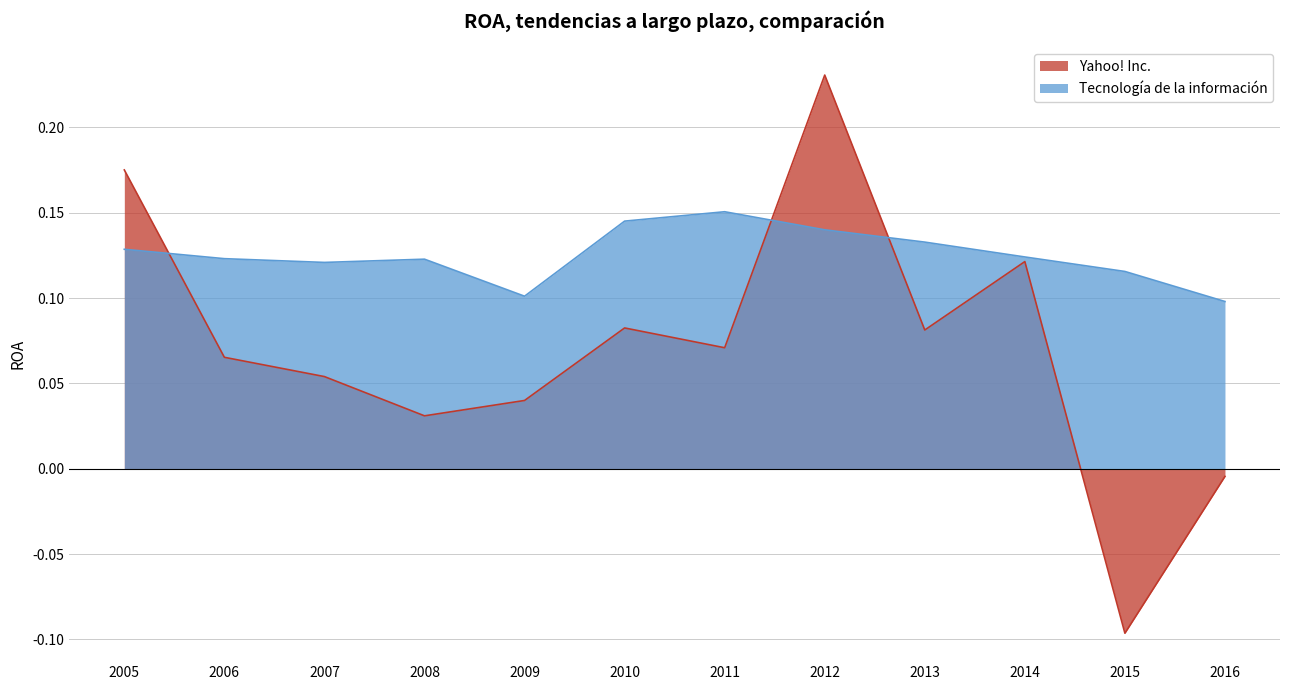

True or false: Yahoo! Inc. has a value of 0.3 at 2012.

False